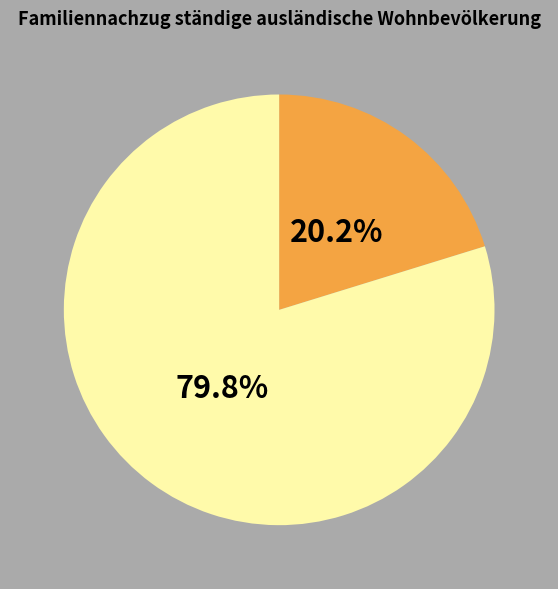

Does any single category account for the majority?

Yes